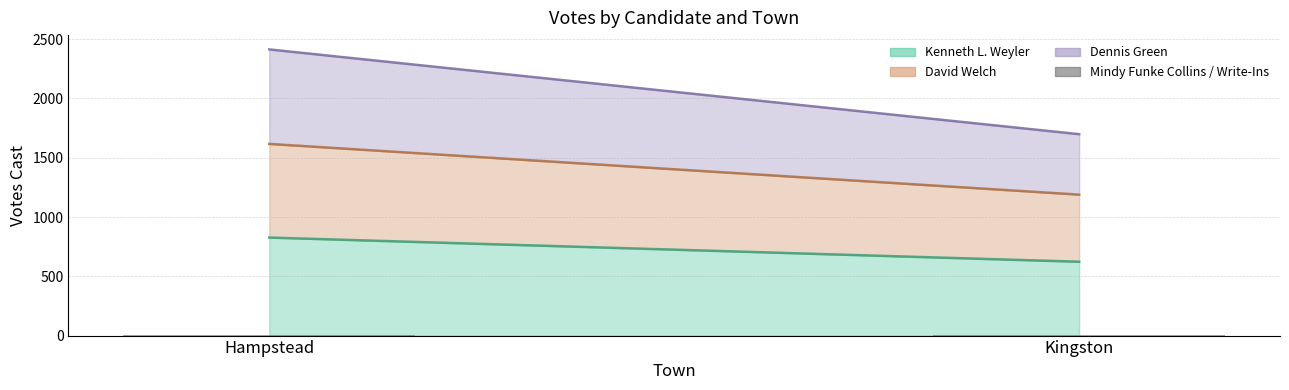

What is the sum of the Write-Ins values at Kingston and Hampstead?

9